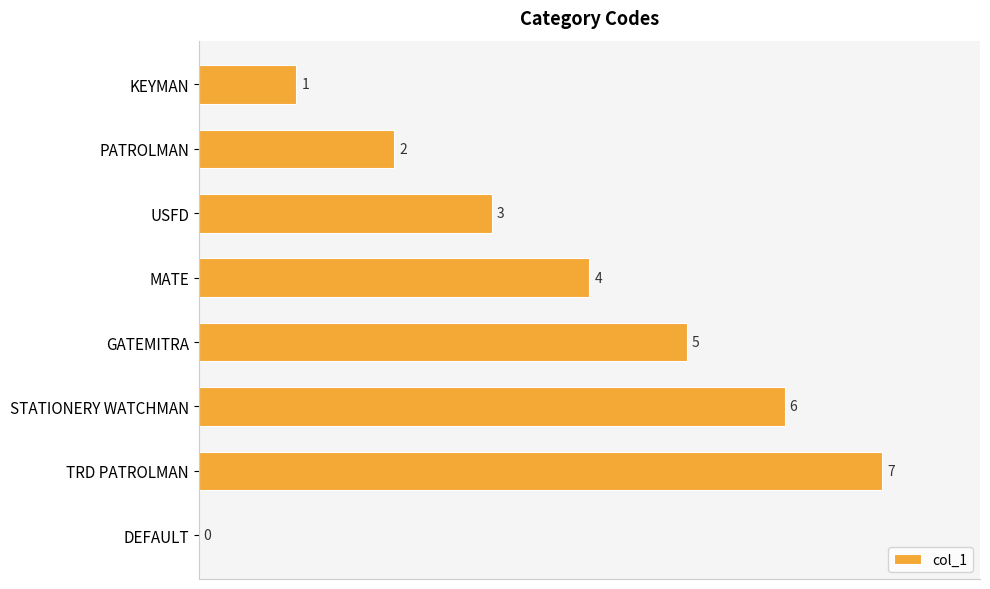

Reading bottom to top, extract all data points from this chart.

DEFAULT=0	TRD PATROLMAN=7	STATIONERY WATCHMAN=6	GATEMITRA=5	MATE=4	USFD=3	PATROLMAN=2	KEYMAN=1